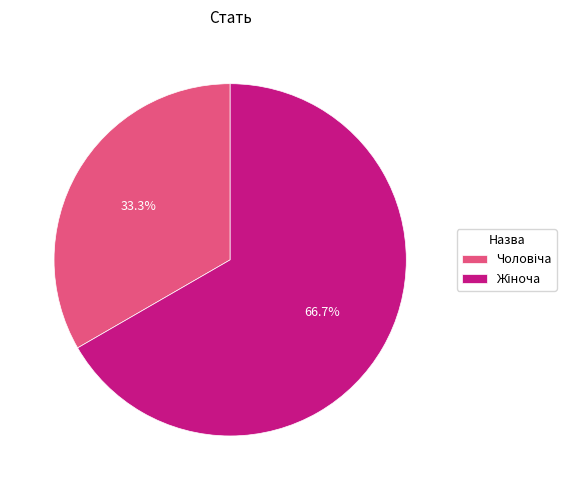

Is there any slice that represents more than half of the pie?

Yes